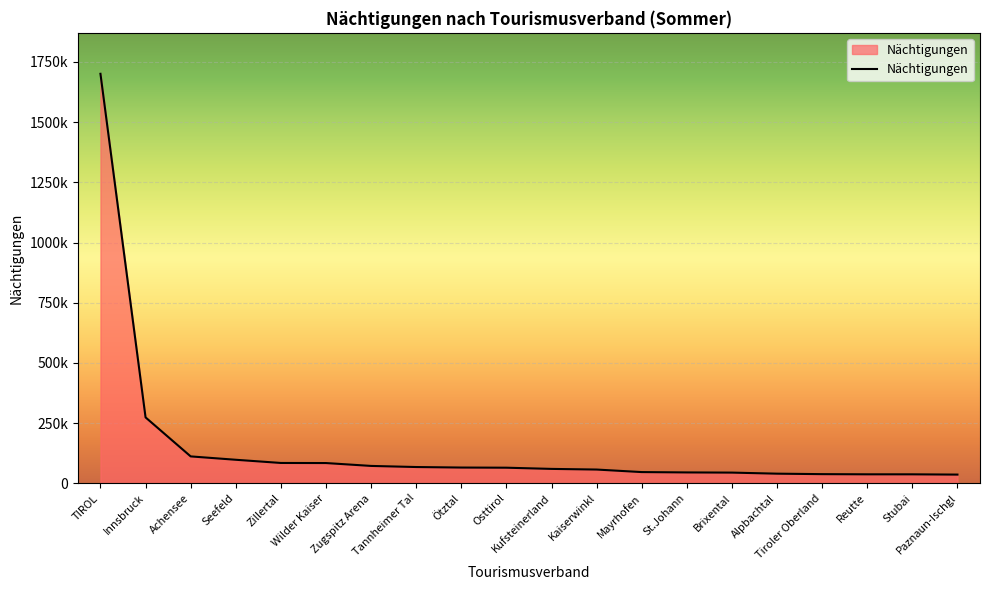

What is the change in value from Zugspitz Arena to Tannheimer Tal?

-4577